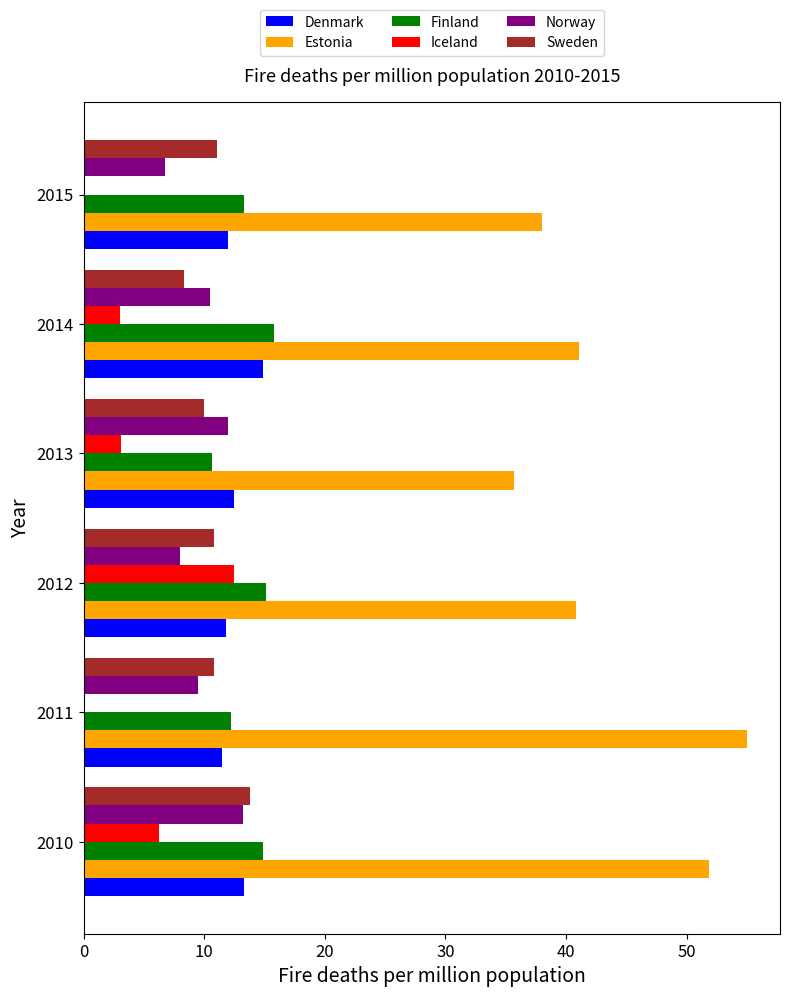

Count the number of categories in the chart.

6